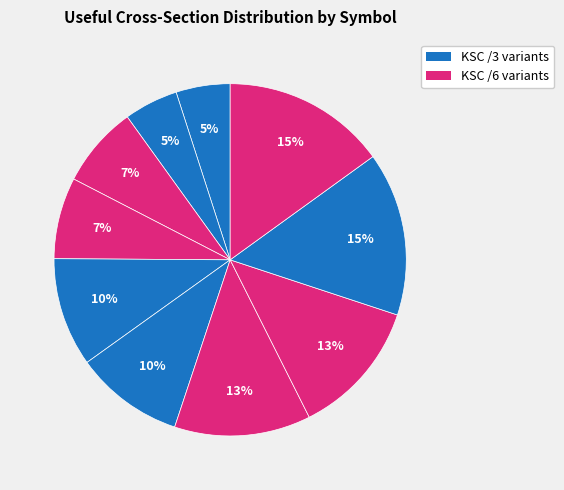

How many segments does this pie chart have?

10